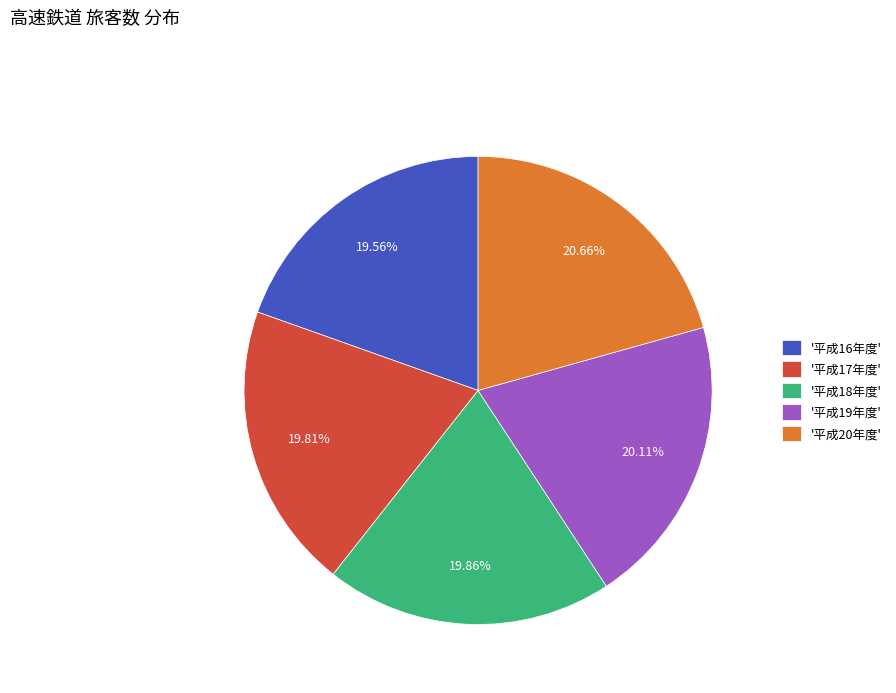

How many slices are in this pie chart?

5